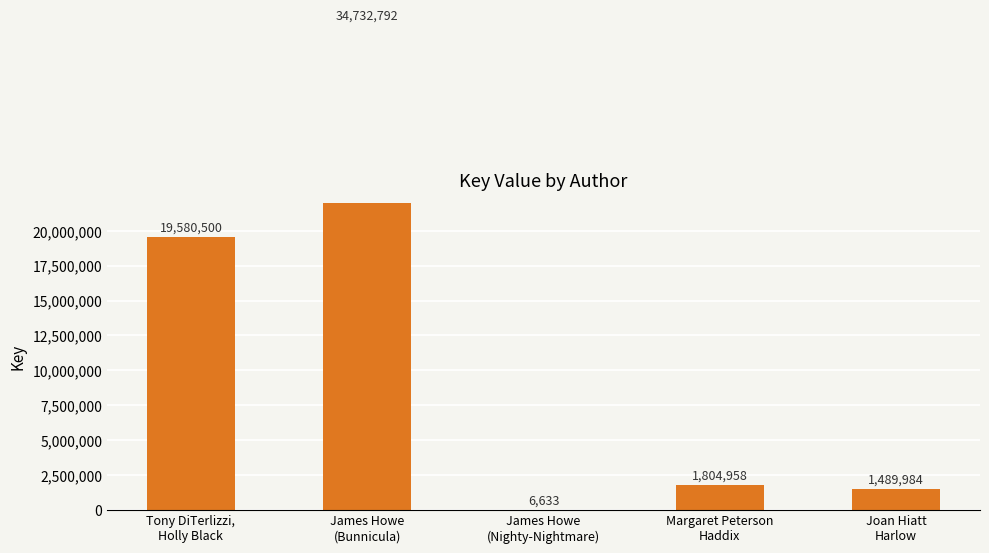

Rank the categories by value from highest to lowest.

James Howe
(Bunnicula), Tony DiTerlizzi,
Holly Black, Margaret Peterson
Haddix, Joan Hiatt
Harlow, James Howe
(Nighty-Nightmare)